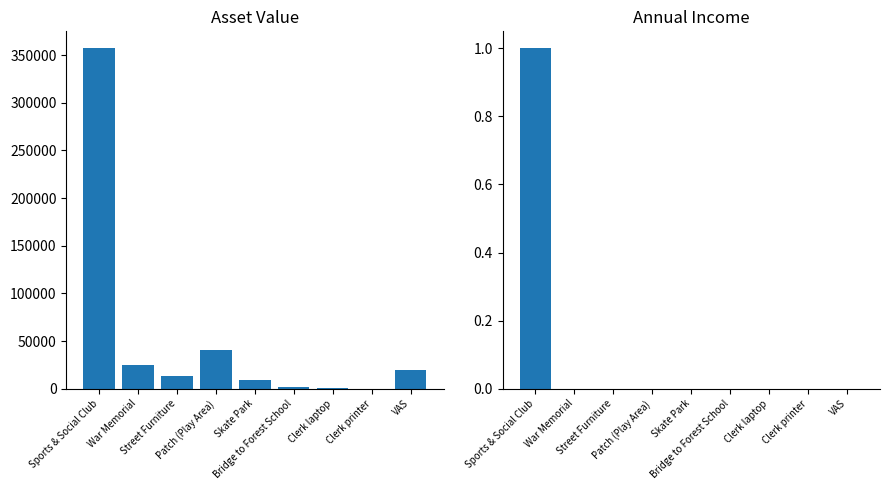

The Annual Income series shows 0.4 at Bridge to Forest School. True or false?

False